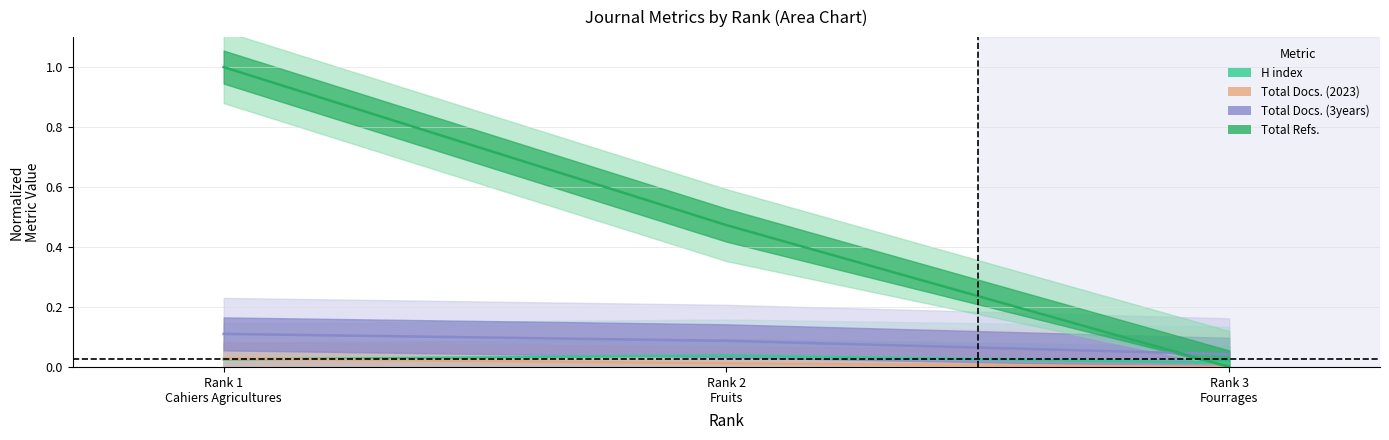

What are all the series names shown in the legend?

H index, Total Docs. (2023), Total Docs. (3years), Total Refs.